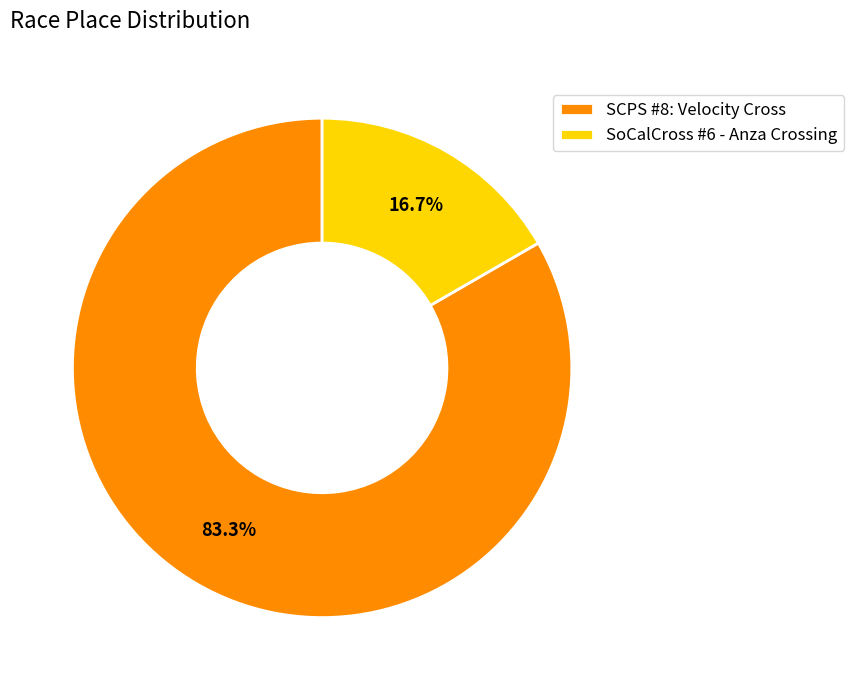

To the nearest percent, what percentage of the pie is SoCalCross #6 - Anza Crossing?

17%